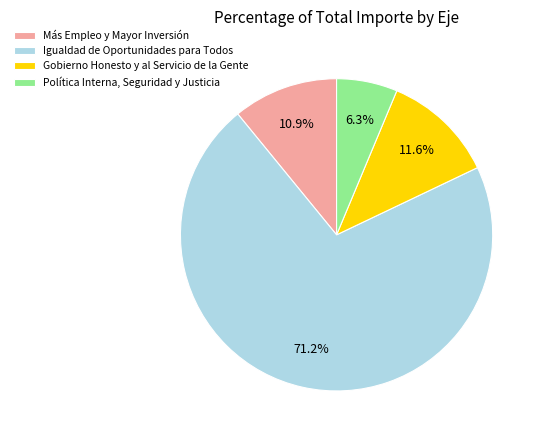

The Política Interna, Seguridad y Justicia slice represents 1% of the pie. True or false?

False